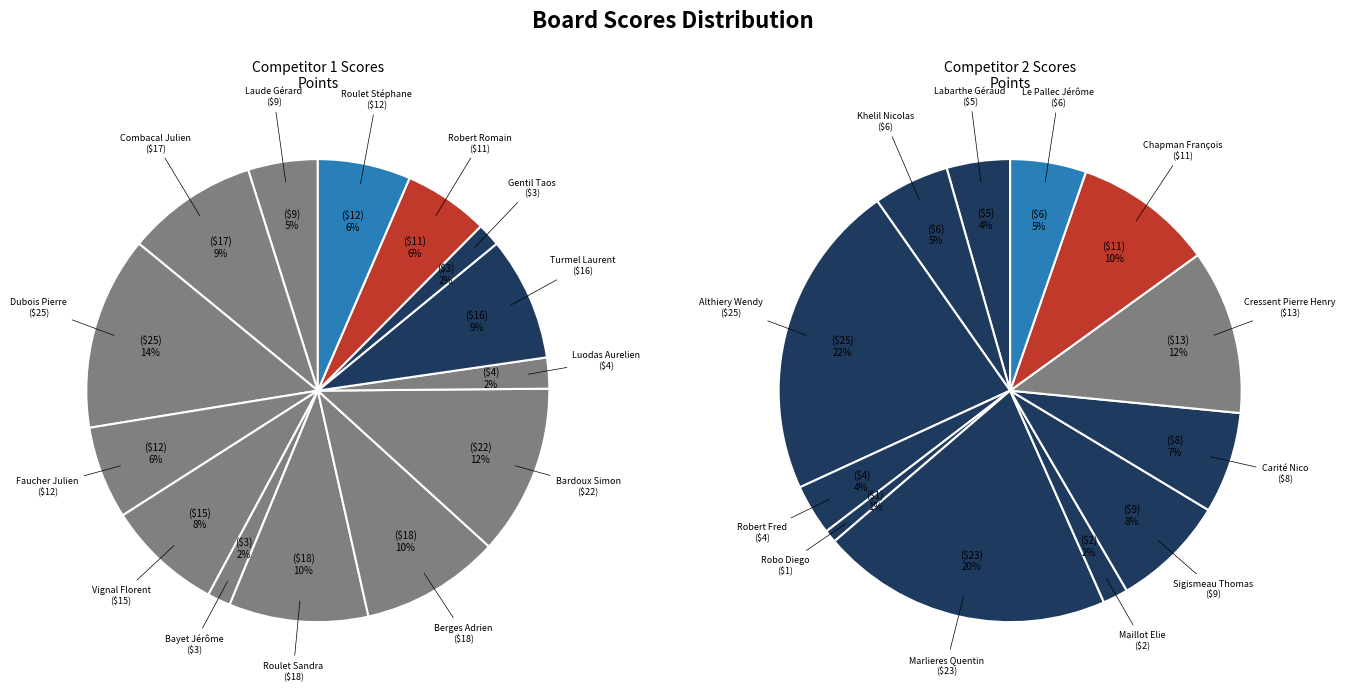

What percentage is the Turmel Laurent slice, to the nearest percent?

9%